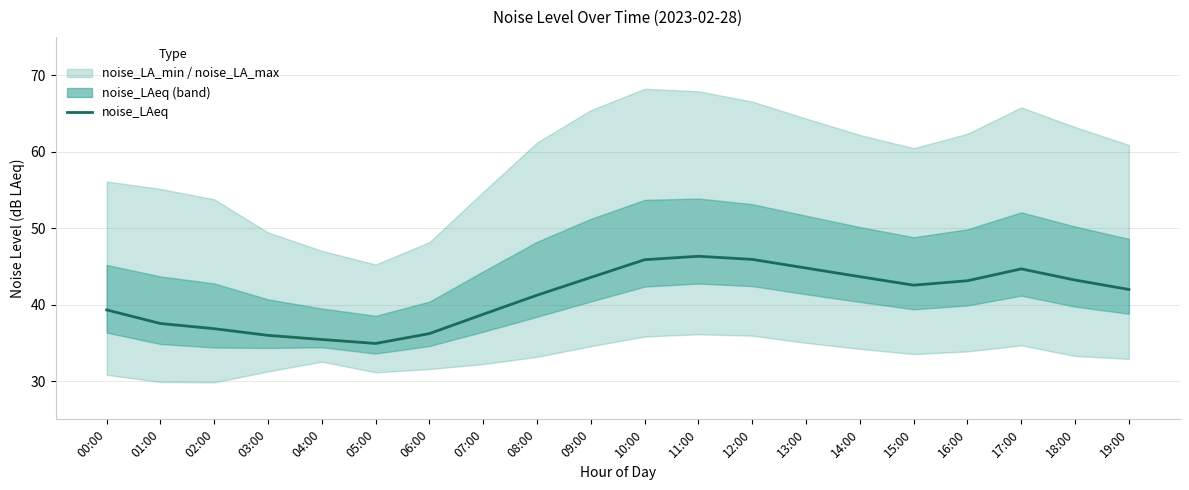

At which category does the data reach its first local peak?

11:00